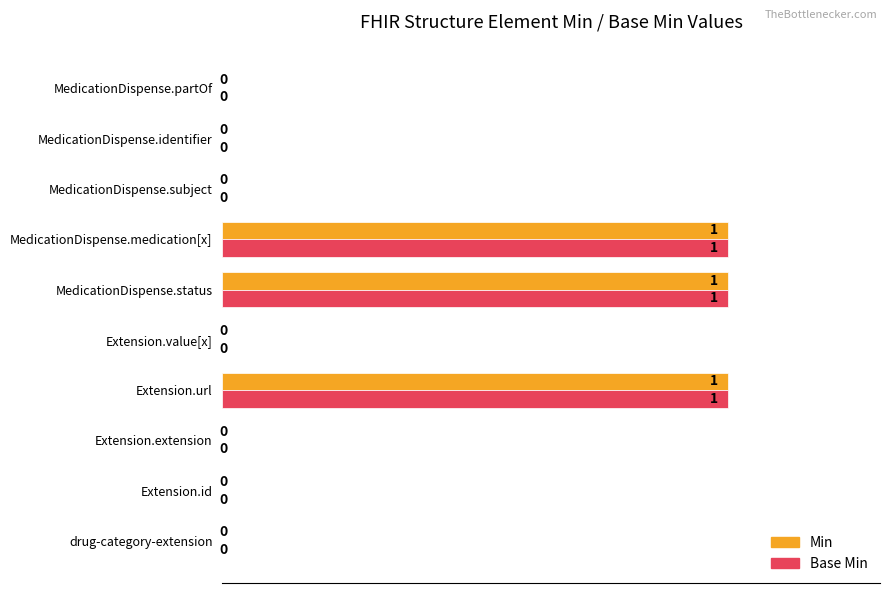

How many data points in Base Min are above 0?

3